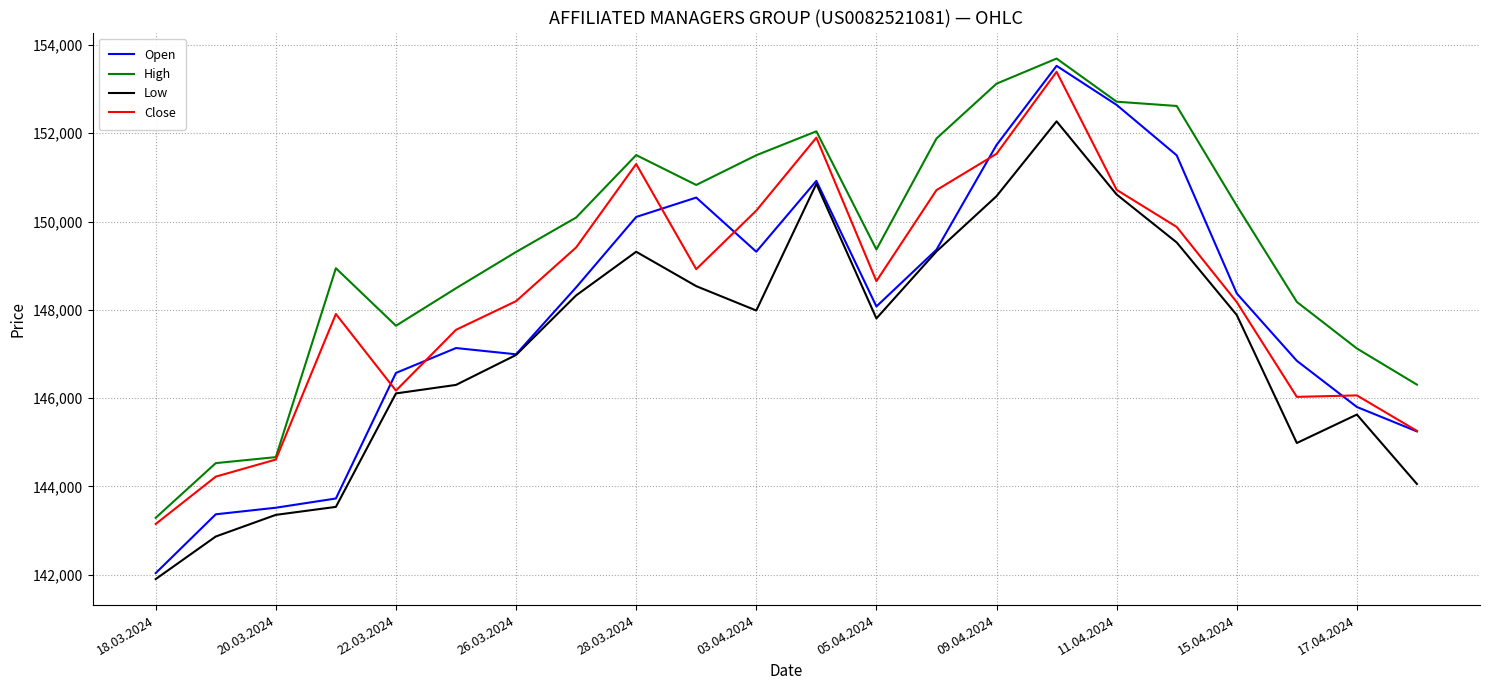

True or false: High and Low cross at least once.

False